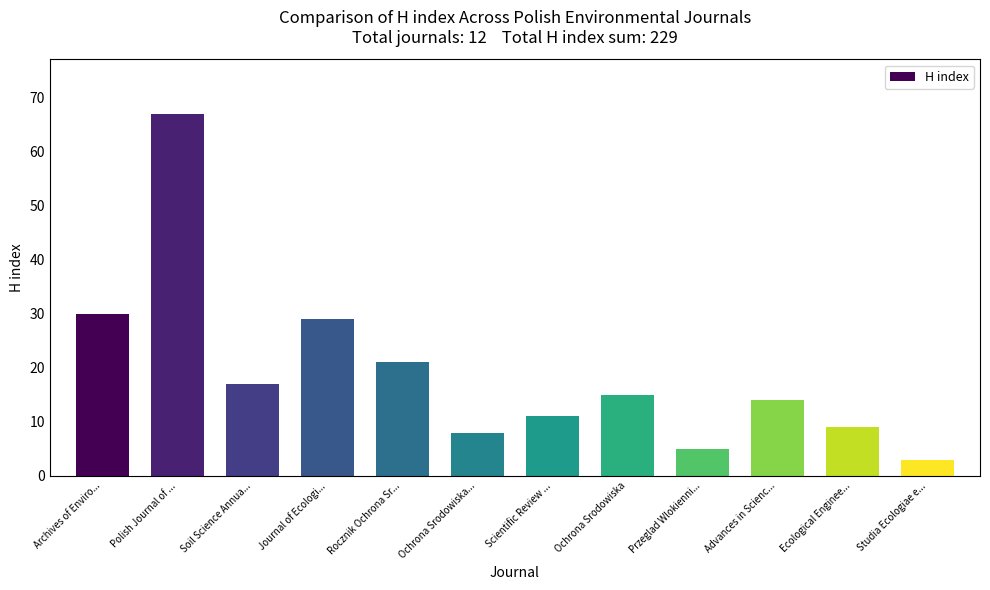

The value at Archives of Enviro... is 47. True or false?

False